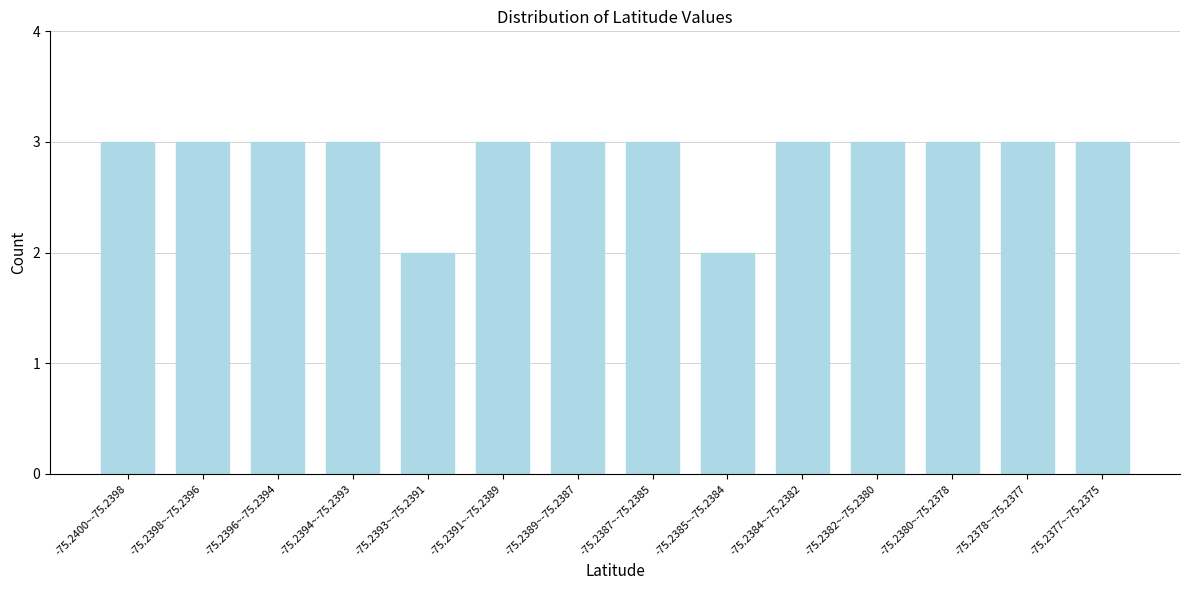

Reading left to right, what are all the values shown in this chart?

-75.2400~-75.2398=3	-75.2398~-75.2396=3	-75.2396~-75.2394=3	-75.2394~-75.2393=3	-75.2393~-75.2391=2	-75.2391~-75.2389=3	-75.2389~-75.2387=3	-75.2387~-75.2385=3	-75.2385~-75.2384=2	-75.2384~-75.2382=3	-75.2382~-75.2380=3	-75.2380~-75.2378=3	-75.2378~-75.2377=3	-75.2377~-75.2375=3